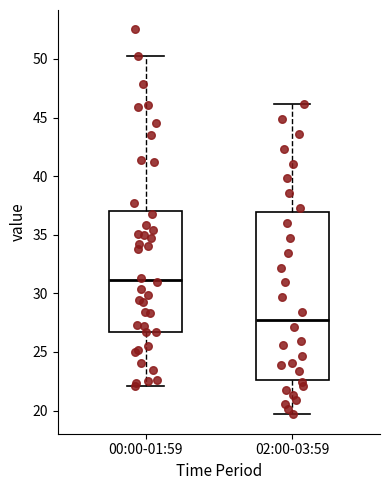

Which box has the lowest median line?

02:00-03:59